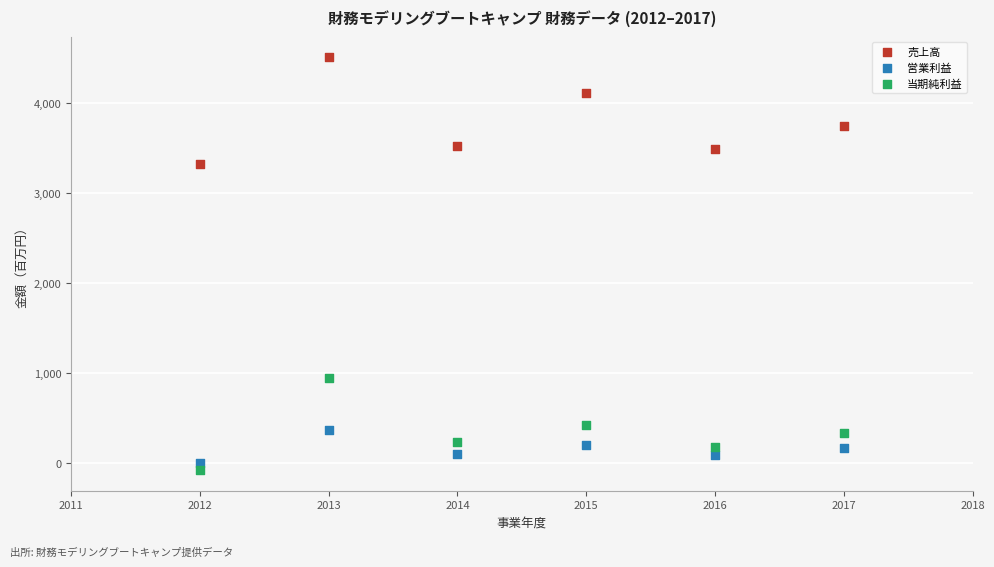

Which series reaches the maximum Y coordinate?

売上高